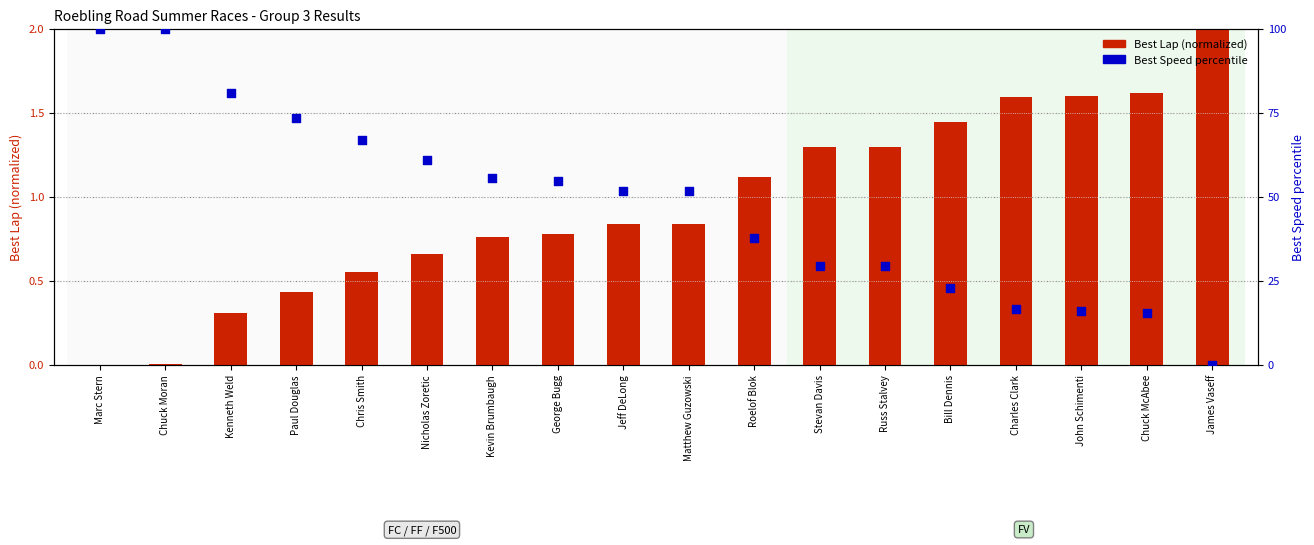

What is the total value across all series at Roelof Blok?

38.7